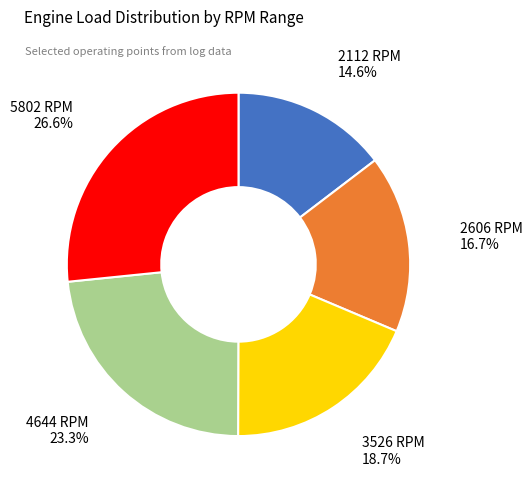

Is there a majority slice in this chart?

No